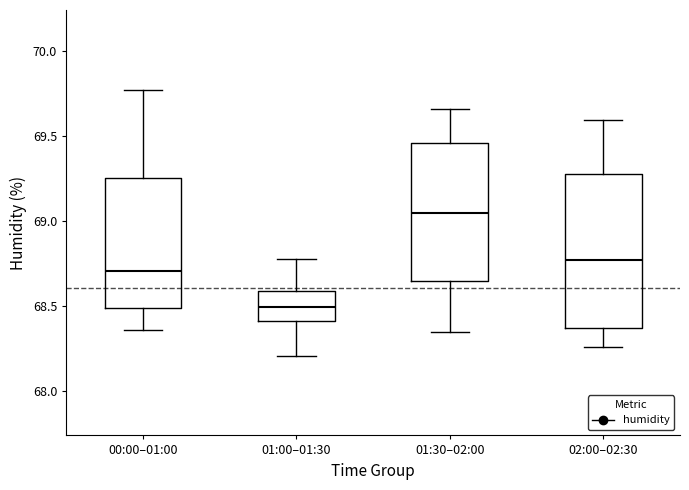

Where is the upper edge of the box for 01:30–02:00 on the y-axis? The values are not printed on the chart, so give them approximately, as read against the axis.

69.45